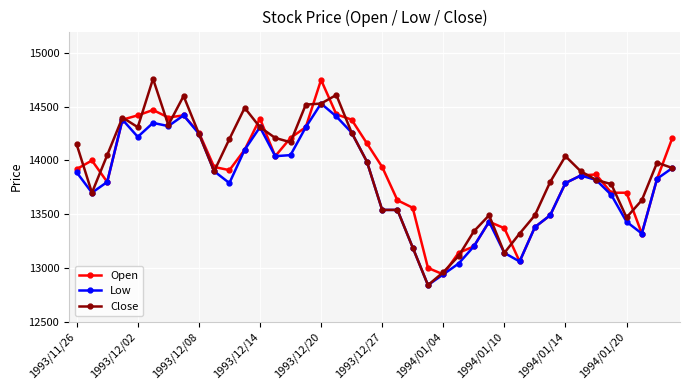

Which series has the largest total across all categories?

Close